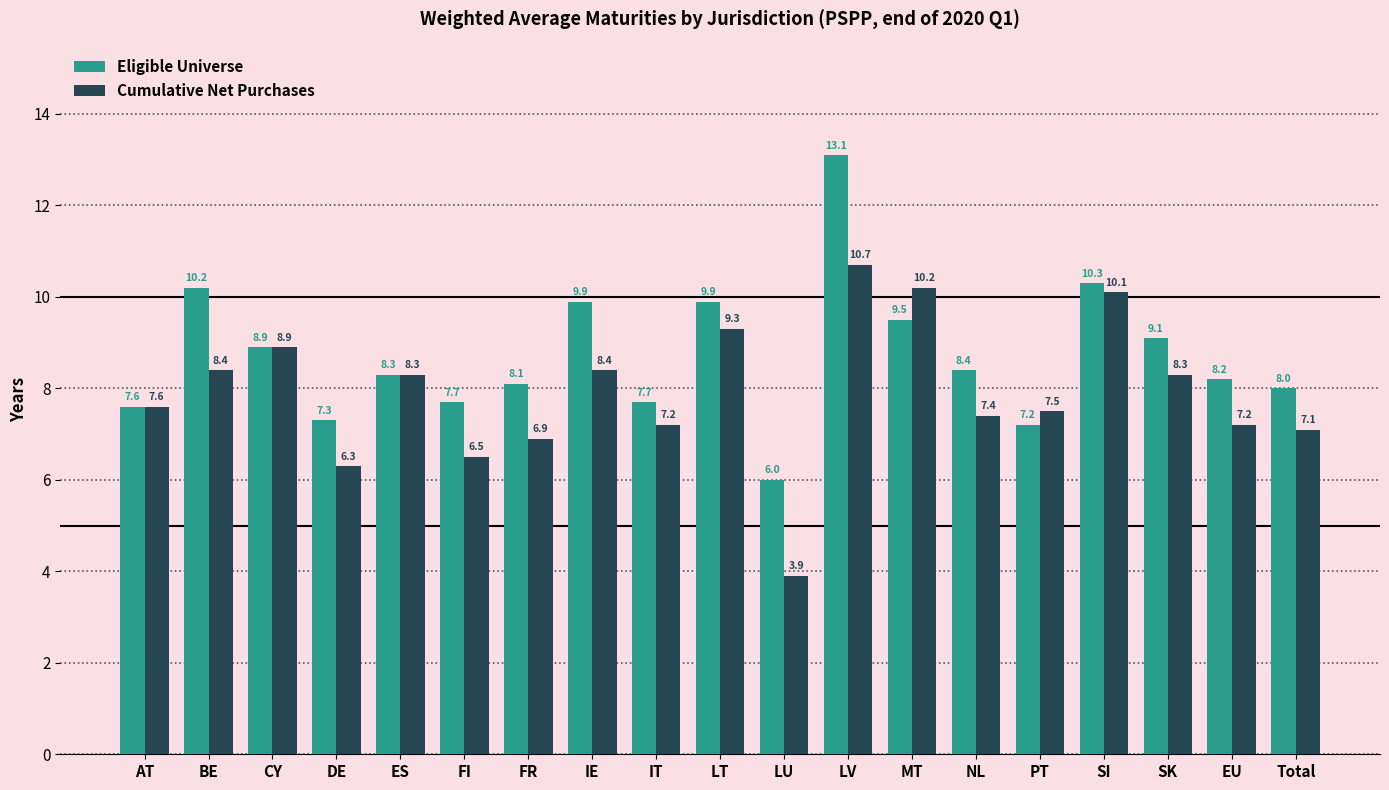

The Eligible Universe series shows 7.6 at AT. True or false?

True